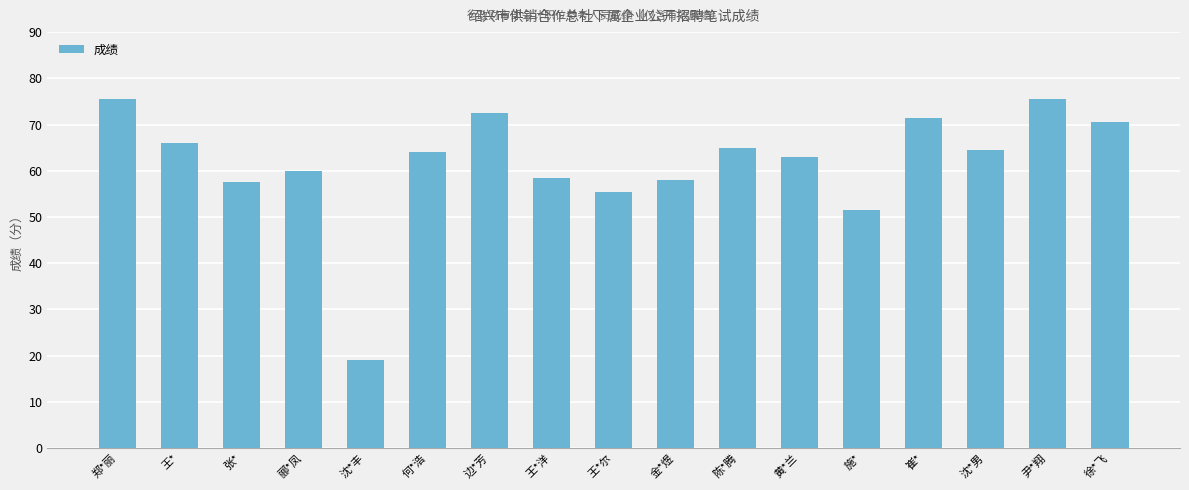

What position from the left is 边*芳?

7